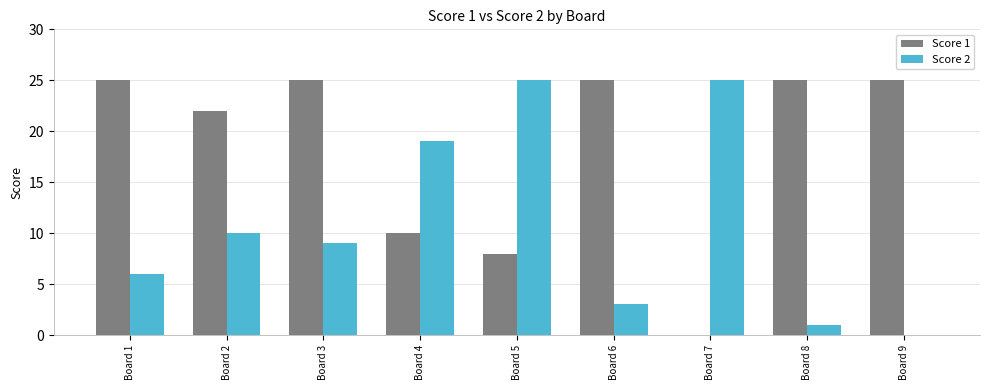

Where is Score 2 nearest to the value 12?

Board 2